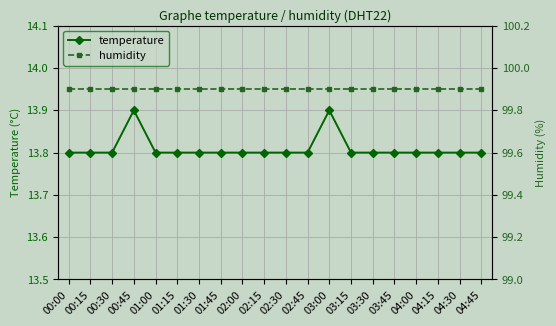

Which category has the highest value in the temperature series?

00:45